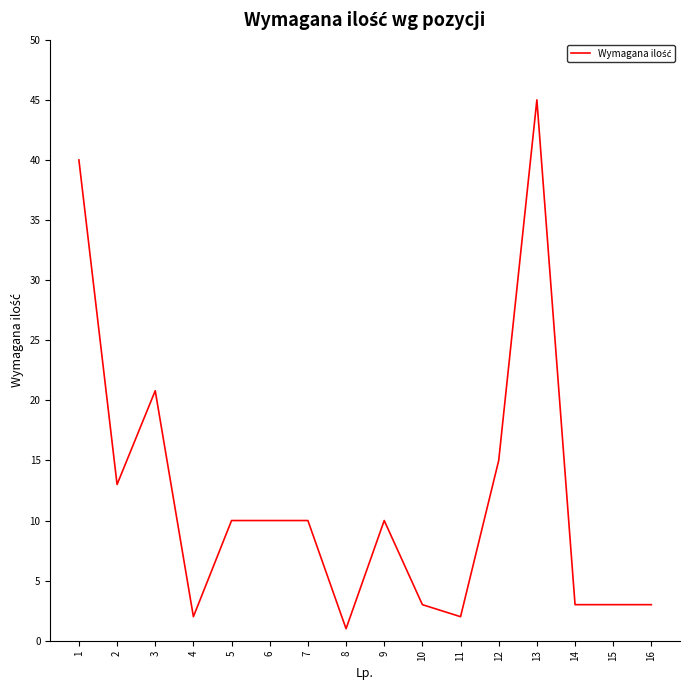

Where is the data nearest to the value 23?

3